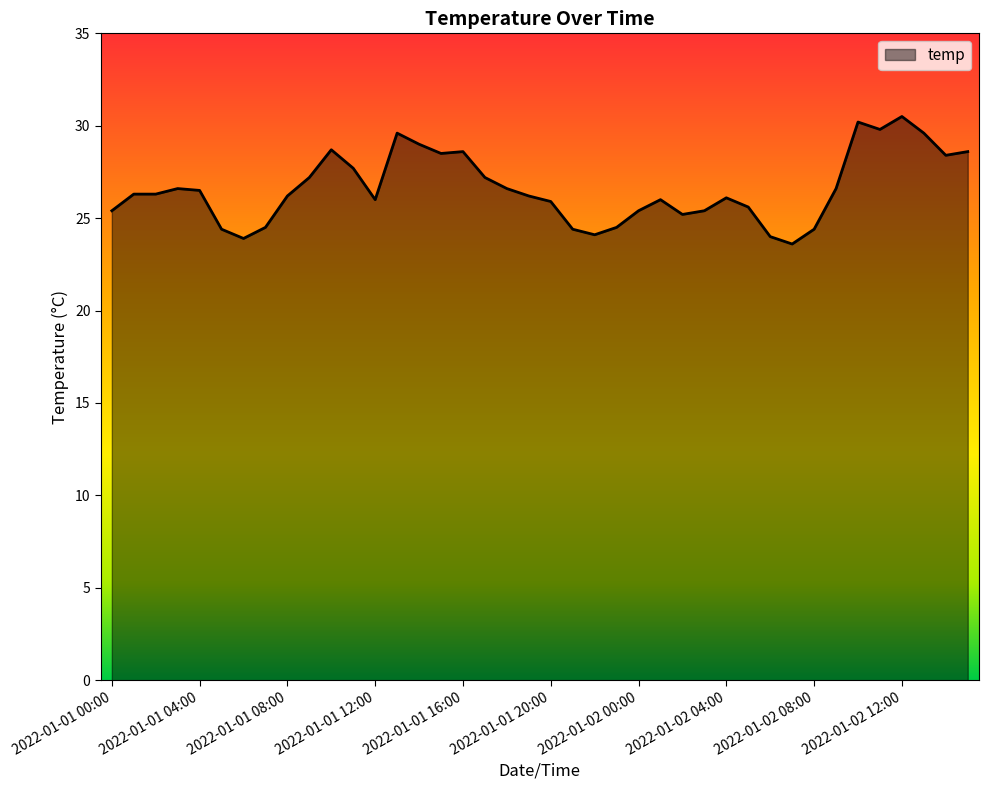

What is the maximum value shown in the chart?

30.5